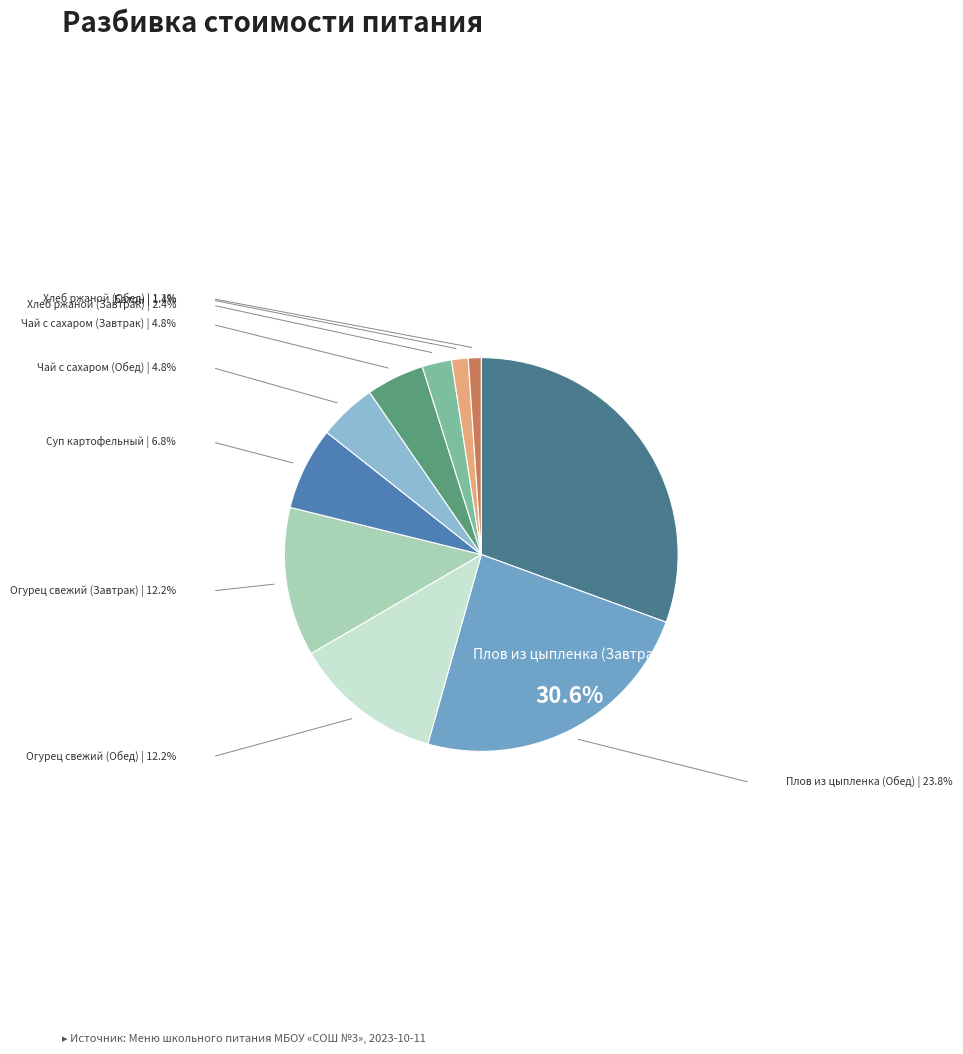

Does any single category account for the majority?

No